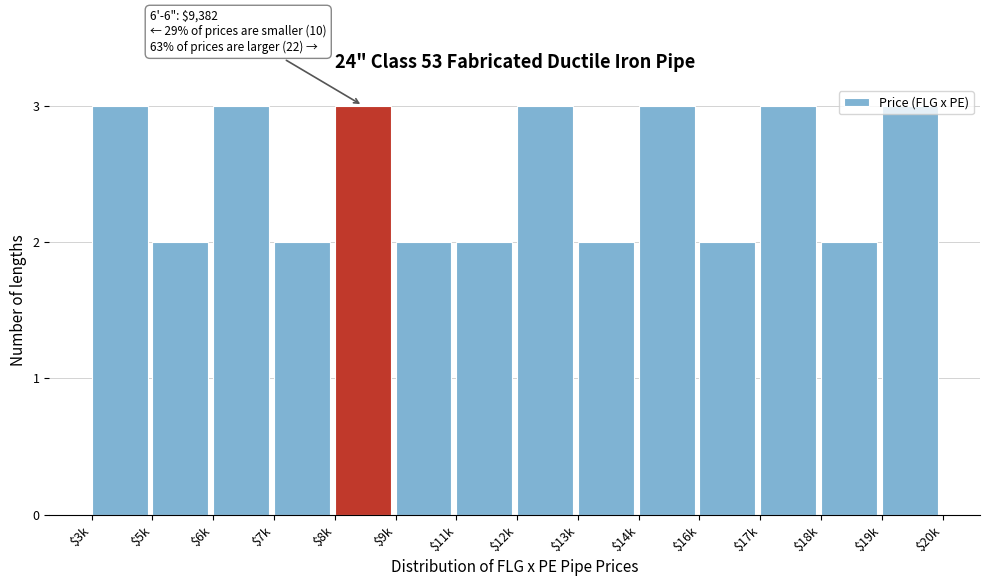

The value at $5k is 1. True or false?

False